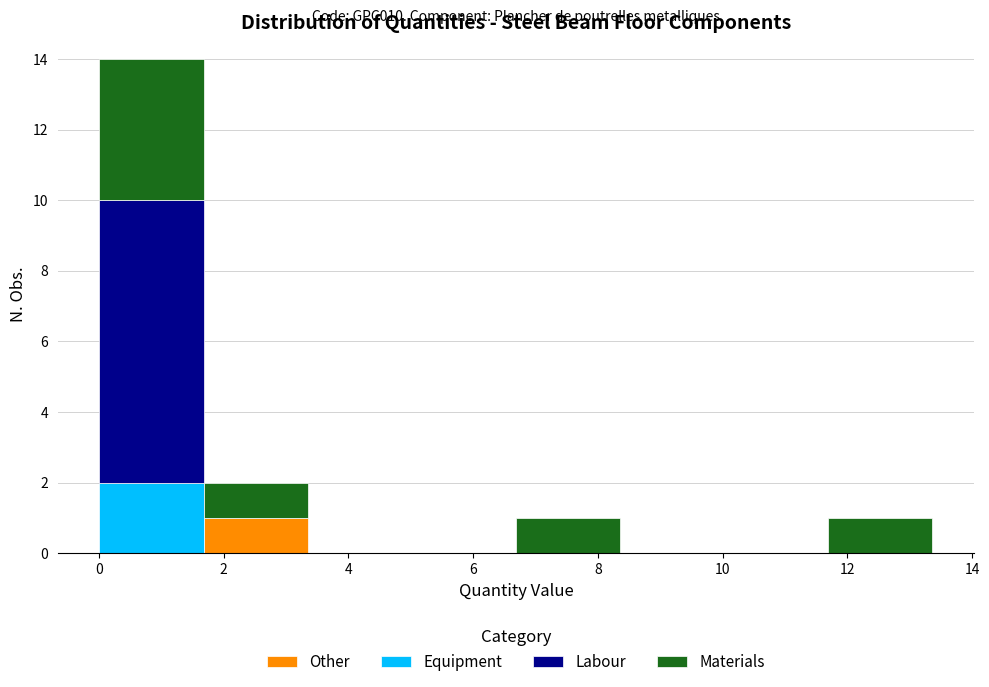

Which range on the x-axis has the tallest stacked bar (by total height)?

0.0 to 1.6